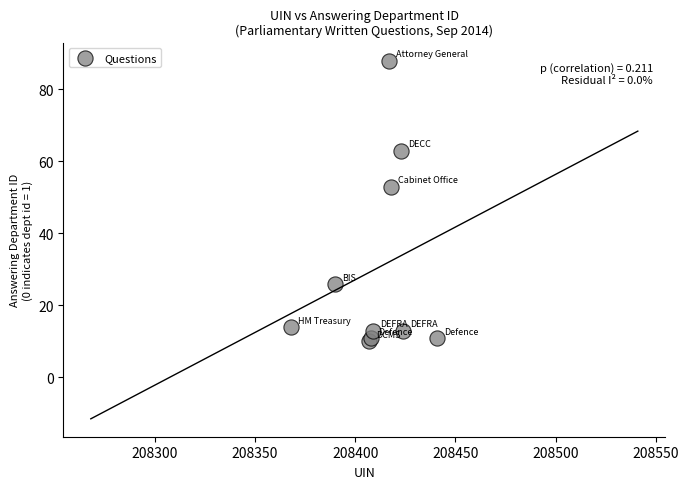

What Y value in the scatter plot is closest to 49?

53